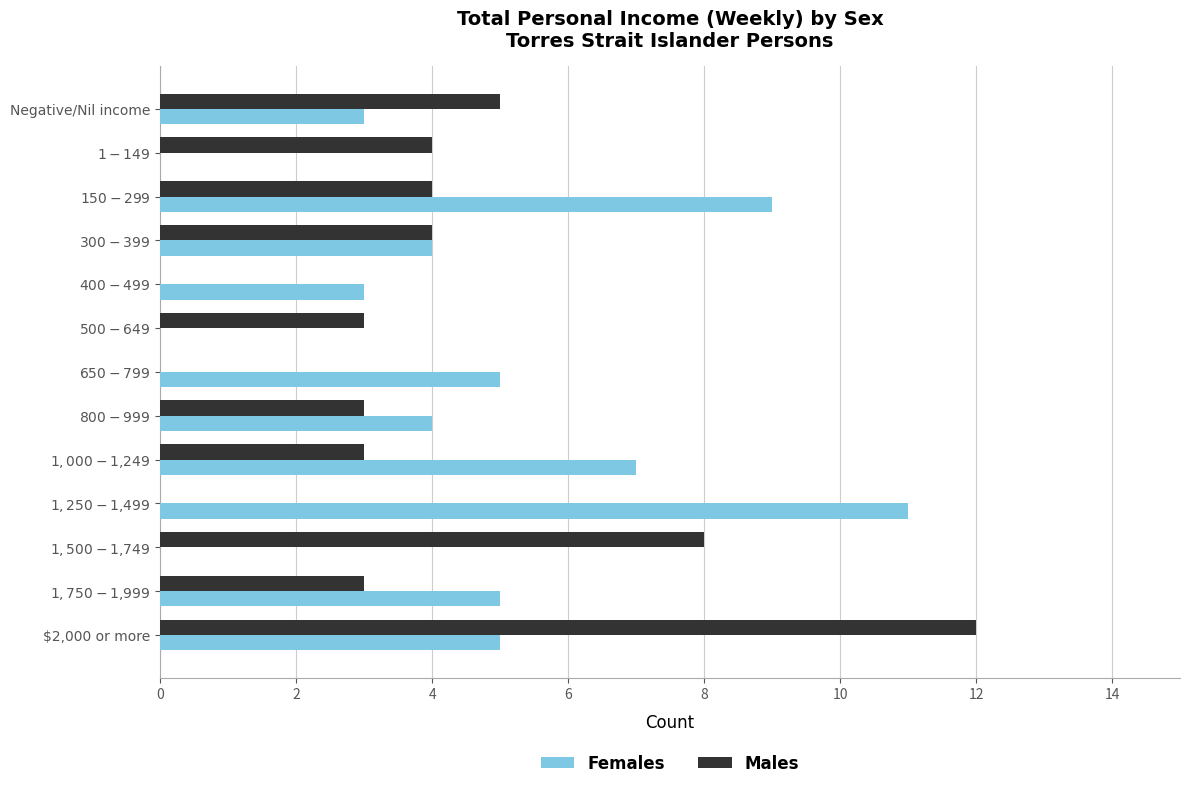

Is it true that Males equals 12 at $2,000 or more?

True